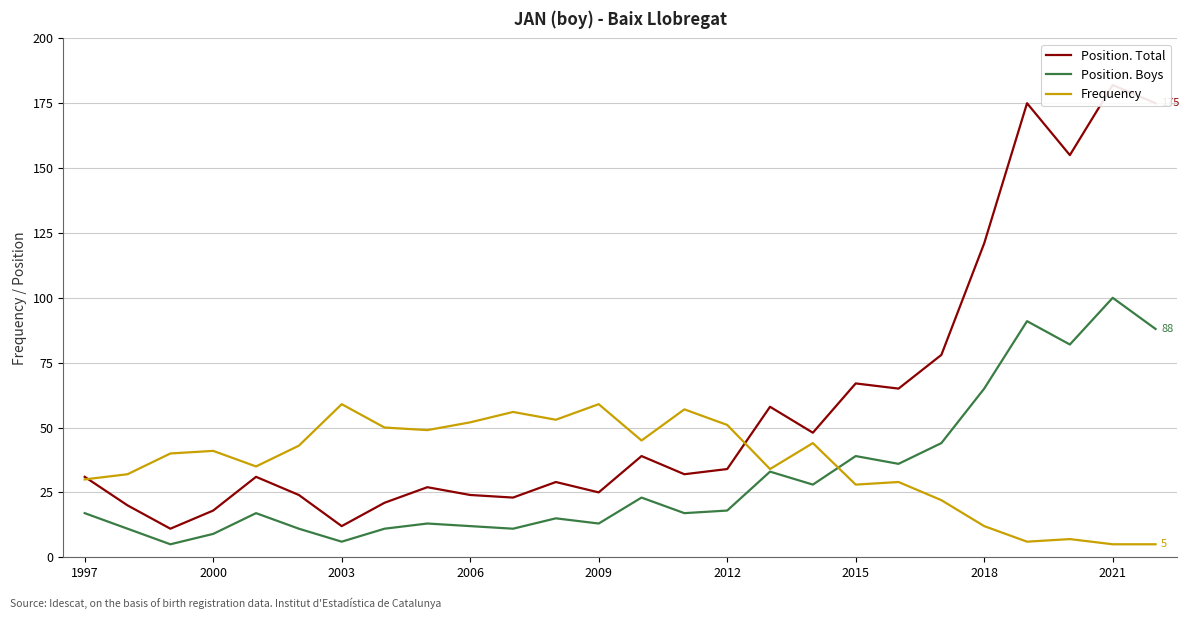

Is it true that Frequency equals 9 at 2000?

False